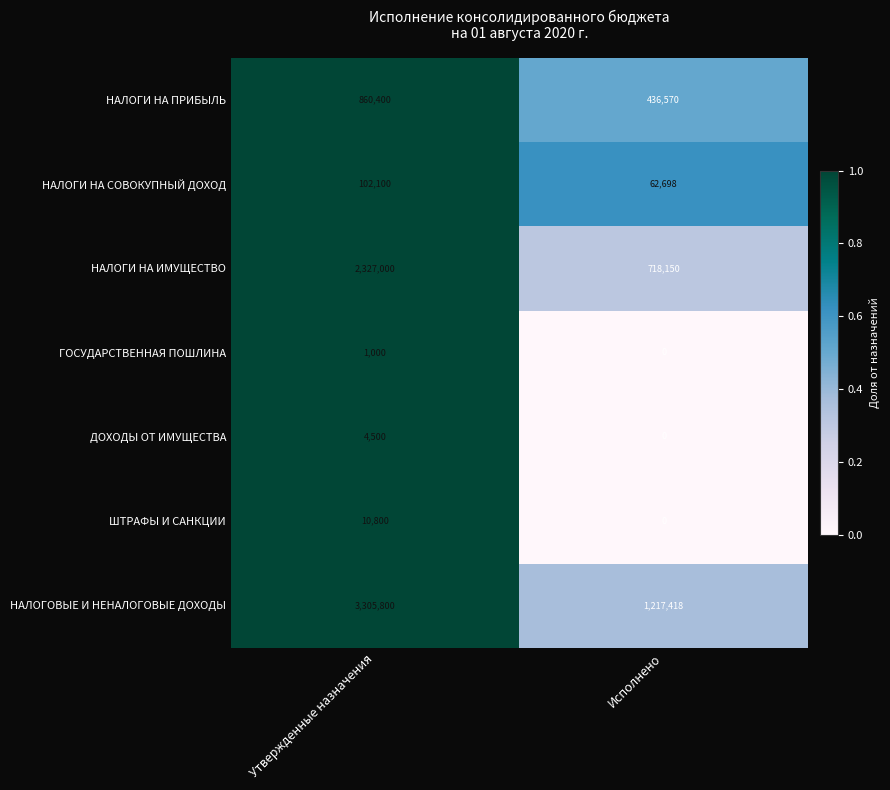

The value of НАЛОГОВЫЕ И НЕНАЛОГОВЫЕ ДОХОДЫ at Исполнено is 1217418. True or false?

True